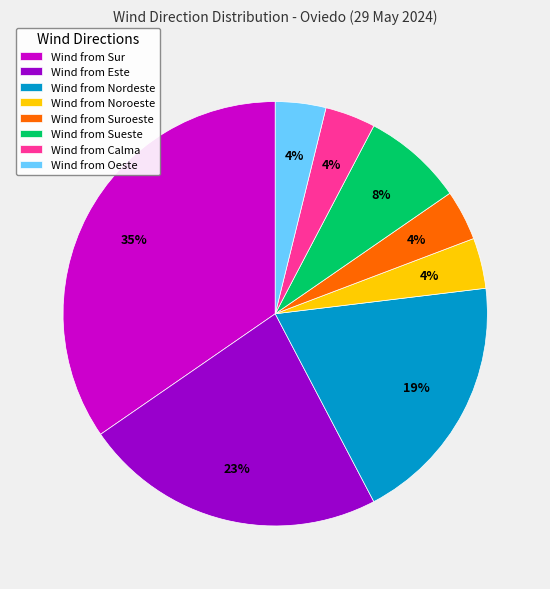

How many slices are in this pie chart?

8